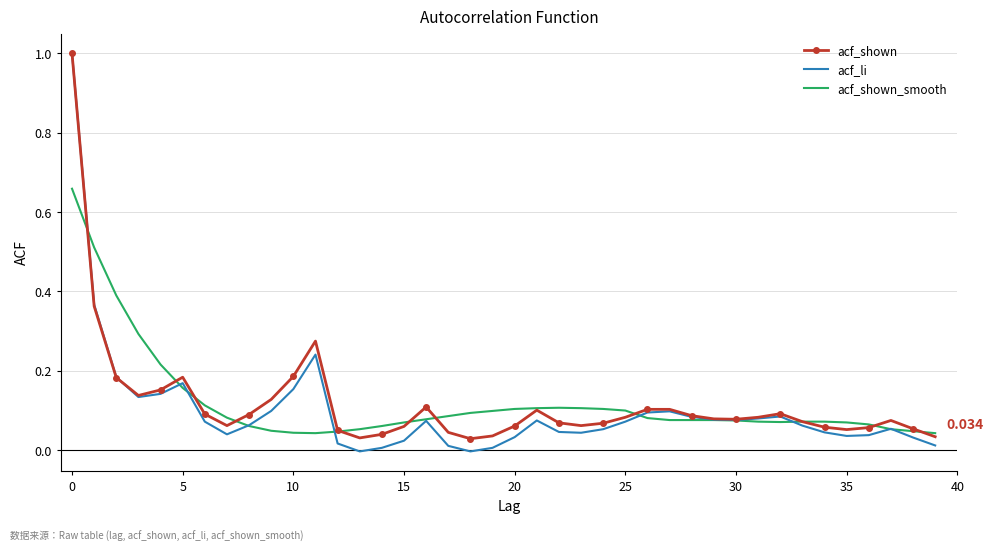

What are all the series names shown in the legend?

acf_shown, acf_li, acf_shown_smooth